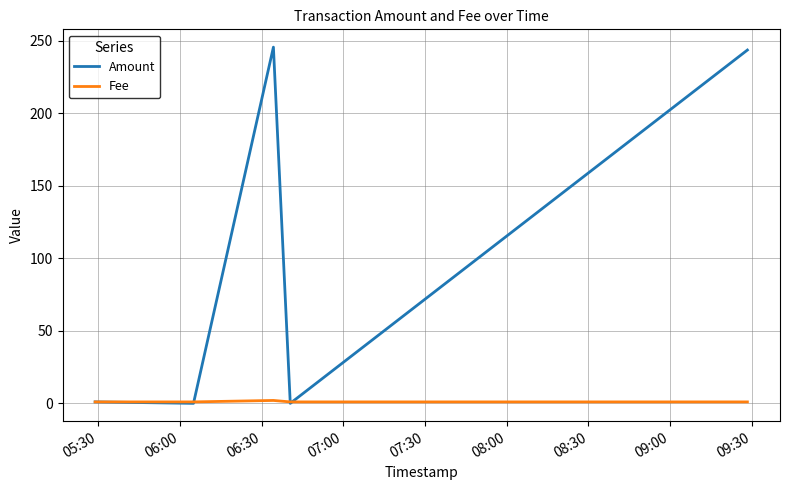

Which series has the largest total across all categories?

Amount